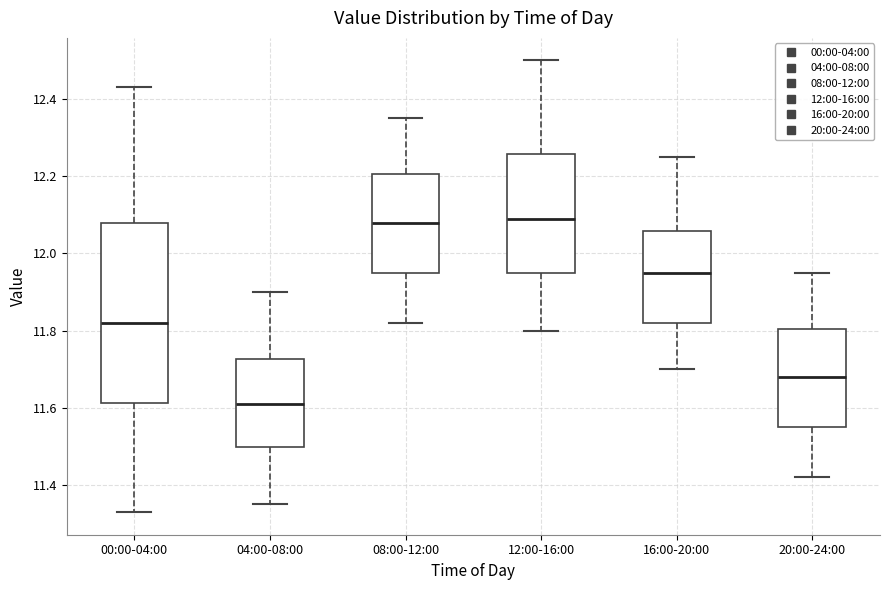

Reading left to right, read every box against the y-axis: the position of its median line, the range the box covers, and the ends of its whiskers. The values are not printed on the chart, so give them approximately, as read against the axis.

00:00-04:00: median 11.82, box 11.62 to 12.08, whiskers 11.34 to 12.44
04:00-08:00: median 11.62, box 11.50 to 11.72, whiskers 11.36 to 11.90
08:00-12:00: median 12.08, box 11.96 to 12.20, whiskers 11.82 to 12.36
12:00-16:00: median 12.10, box 11.96 to 12.26, whiskers 11.80 to 12.50
16:00-20:00: median 11.96, box 11.82 to 12.06, whiskers 11.70 to 12.26
20:00-24:00: median 11.68, box 11.56 to 11.80, whiskers 11.42 to 11.96